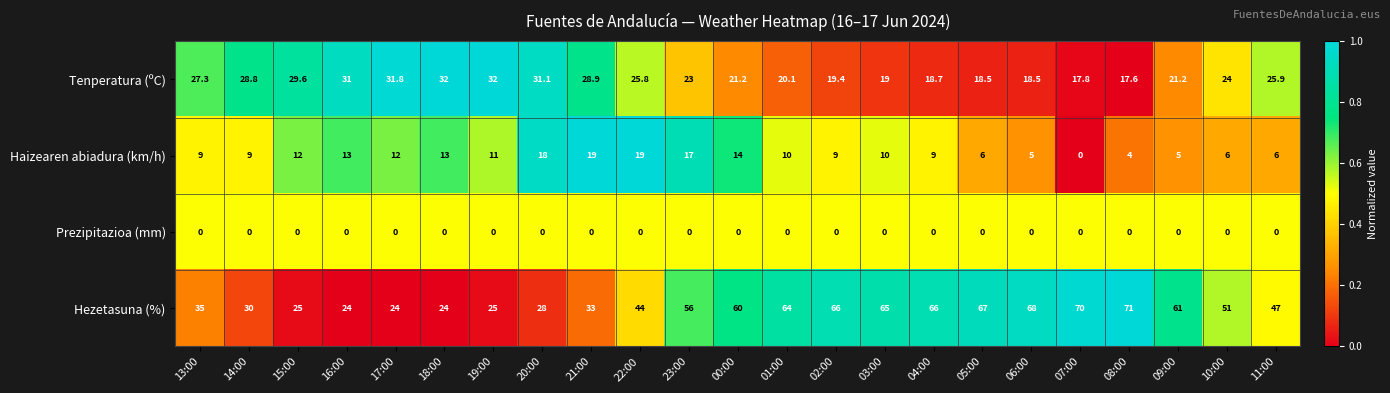

What is the approximate value of Hezetasuna (%) at 22:00?

44.0